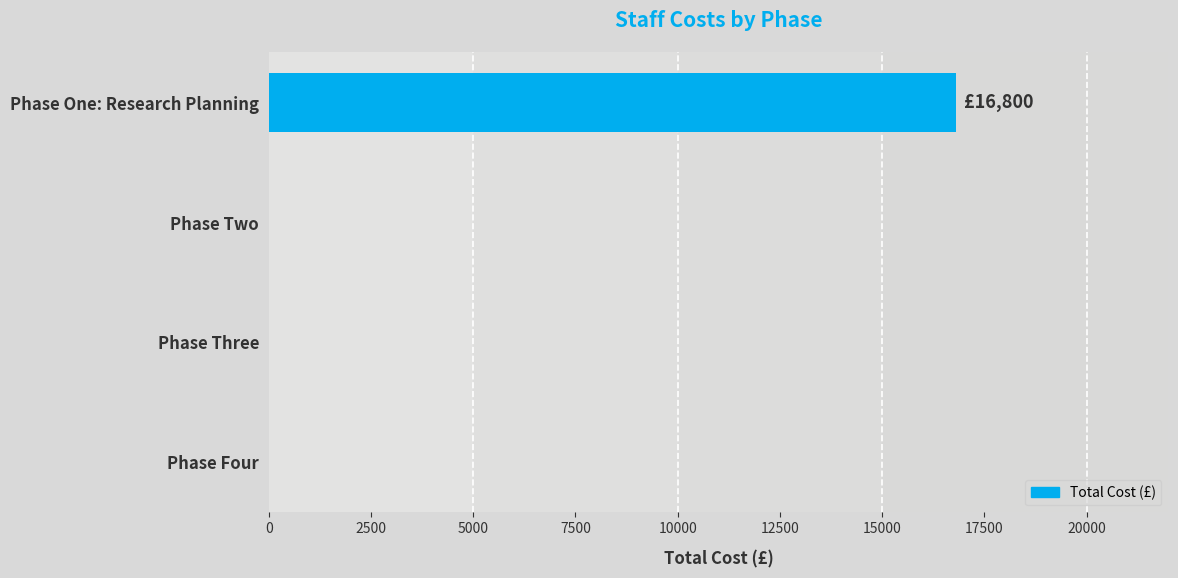

How many categories are shown in the chart?

4